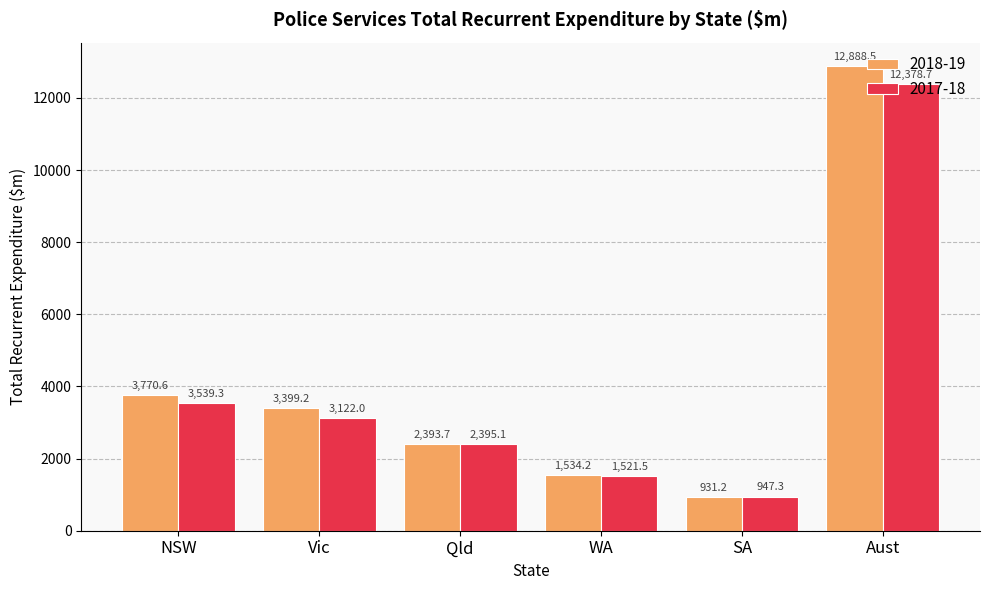

Read the 2017-18 value at WA.

1521.5